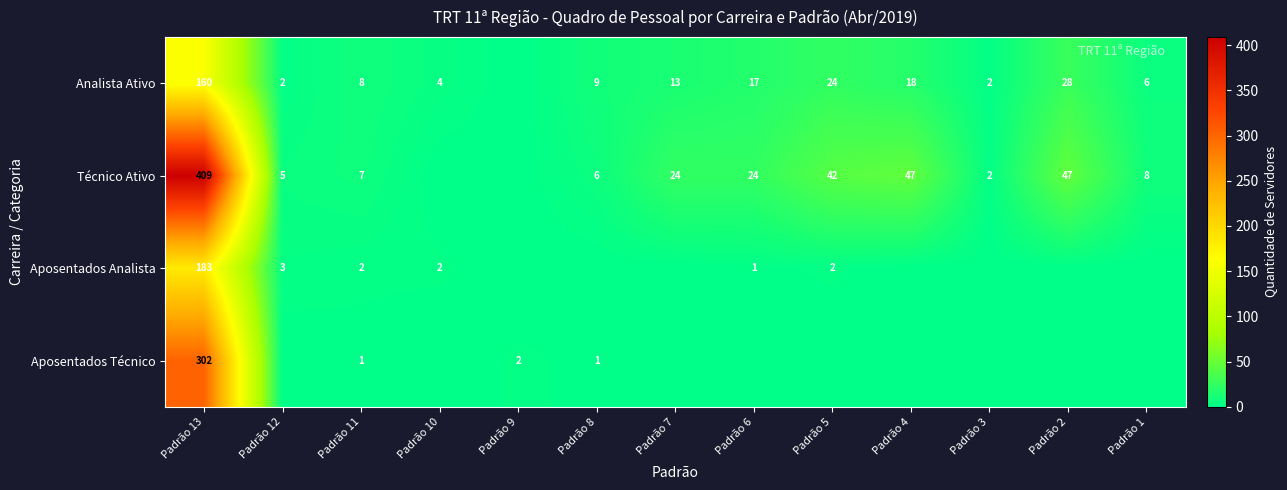

True or false: Aposentados Analista has a value of 2 at Padrão 5.

True